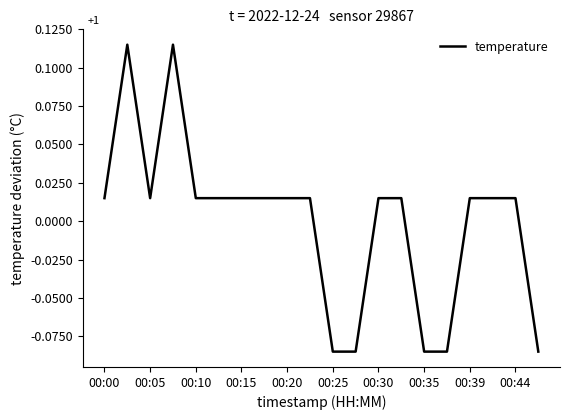

How many lines are shown in the chart?

1